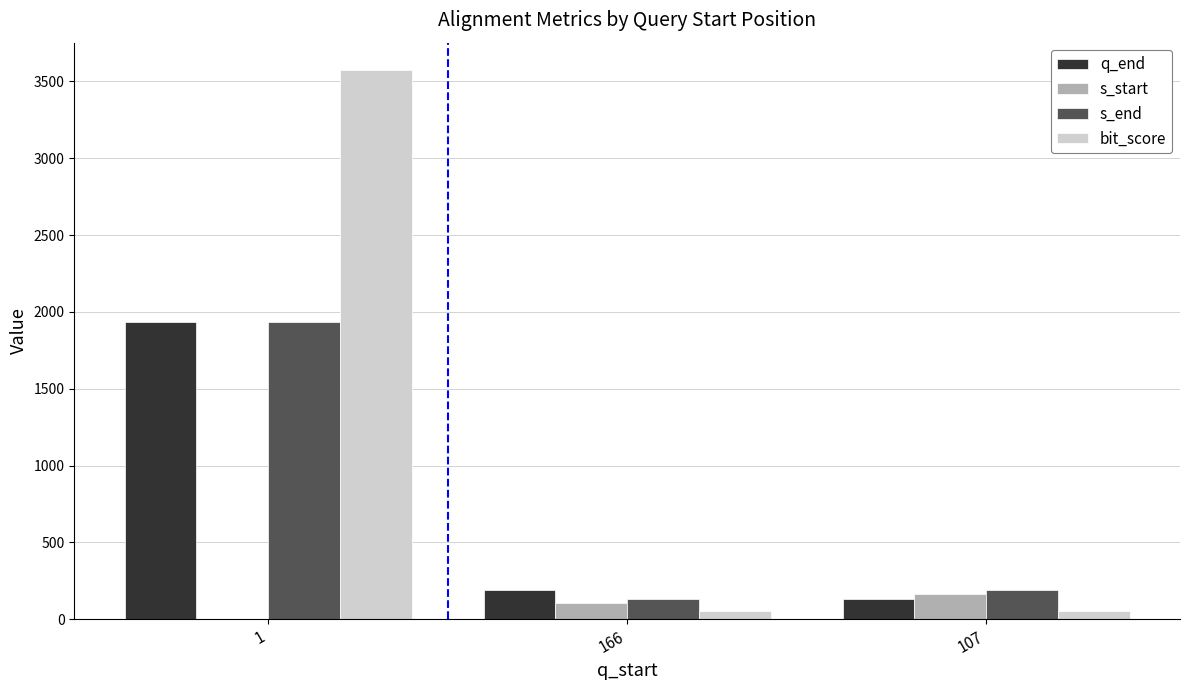

Which series changed the most between 1 and 107?

bit_score